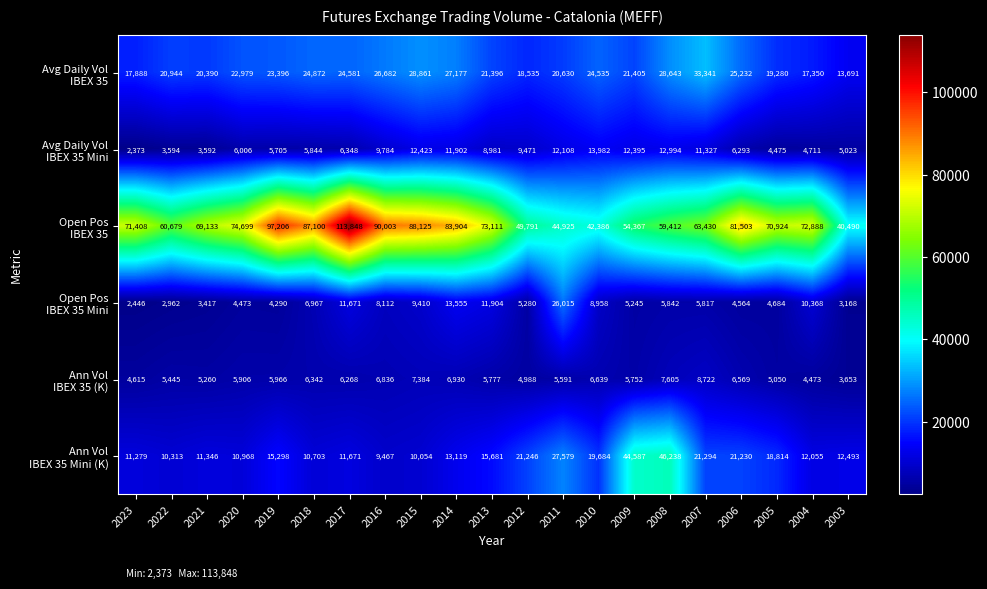

What is the total value across all series at 2007?

143931